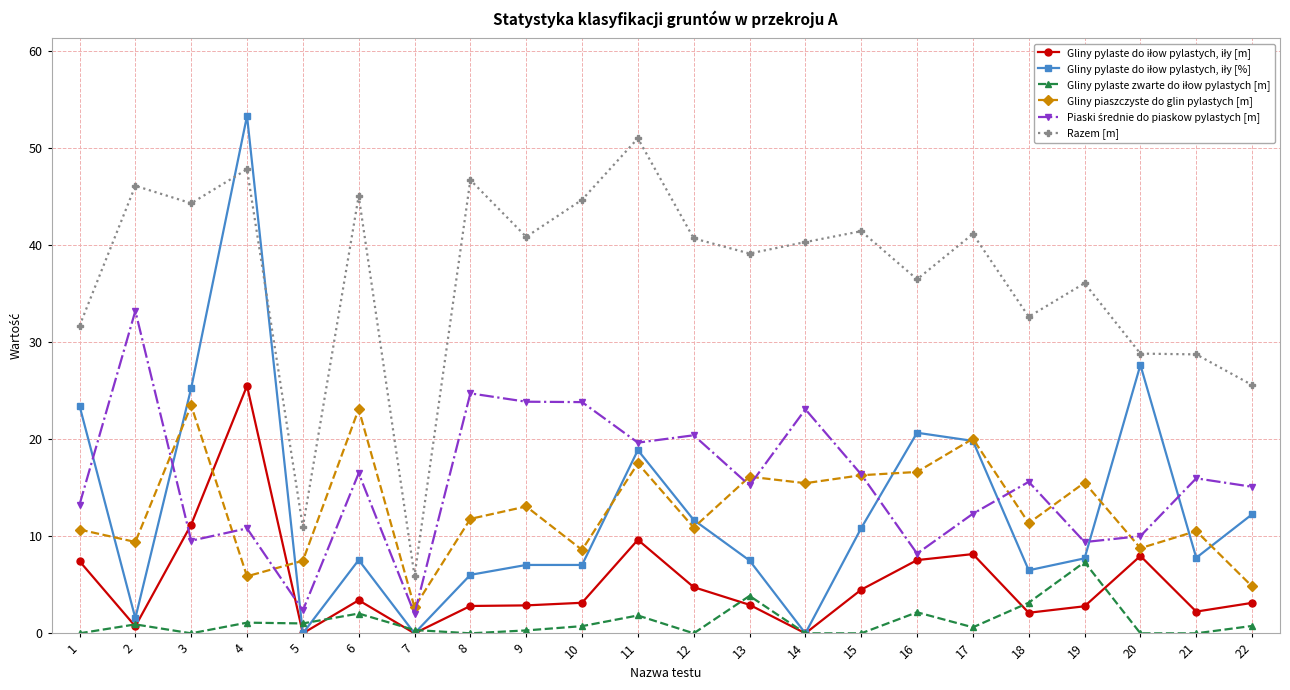

What is the spread (max minus min) of values at 13?

36.2